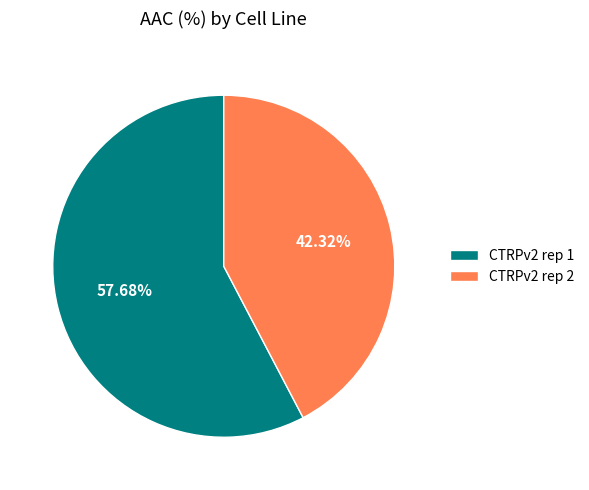

How many segments does this pie chart have?

2